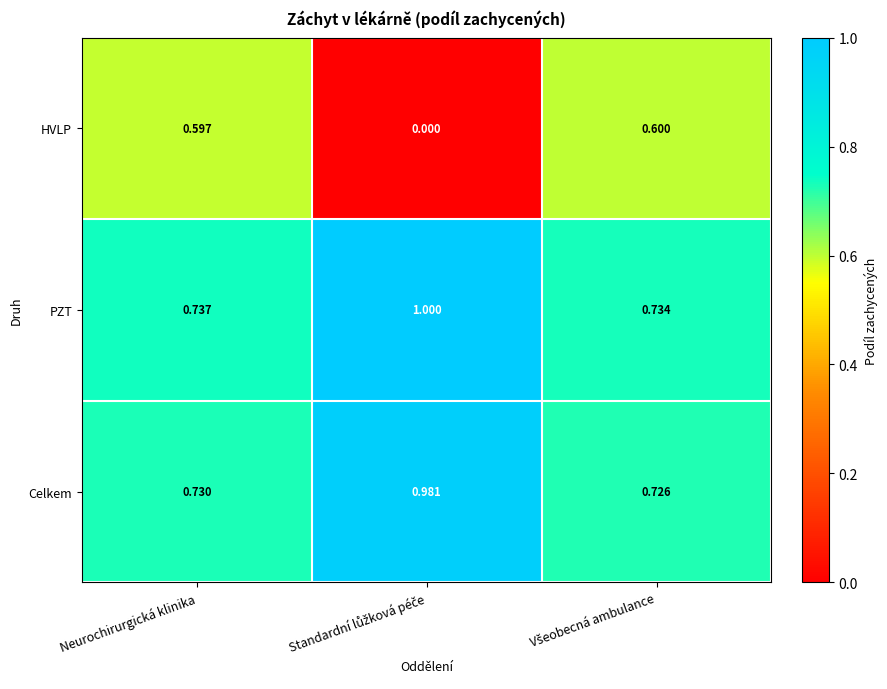

At which category is the sum across all series the highest?

Neurochirurgická klinika